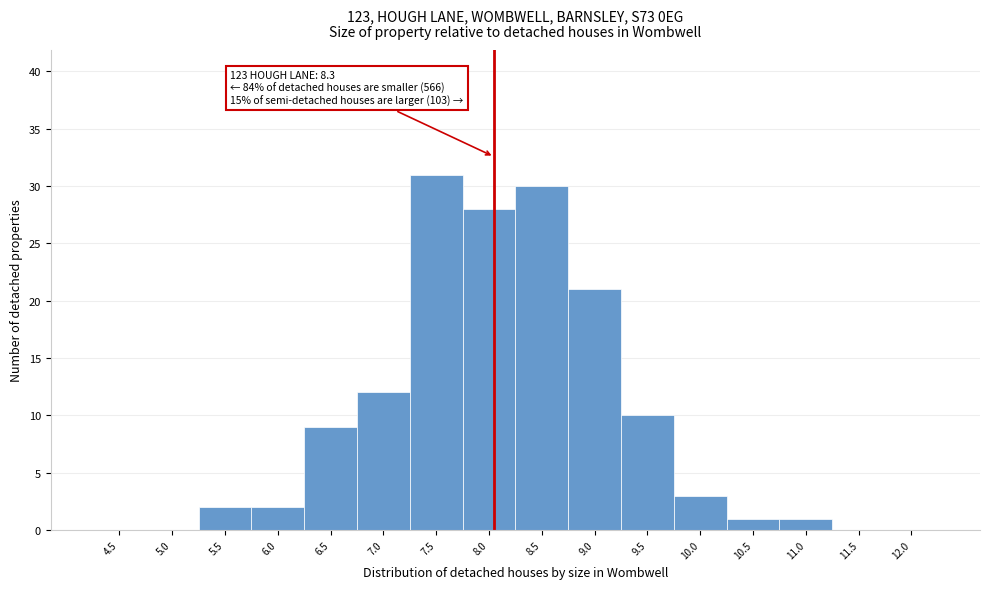

Reading left to right, transcribe all the data shown in this chart.

4.5=0	5.0=0	5.5=2	6.0=2	6.5=9	7.0=12	7.5=31	8.0=28	8.5=30	9.0=21	9.5=10	10.0=3	10.5=1	11.0=1	11.5=0	12.0=0